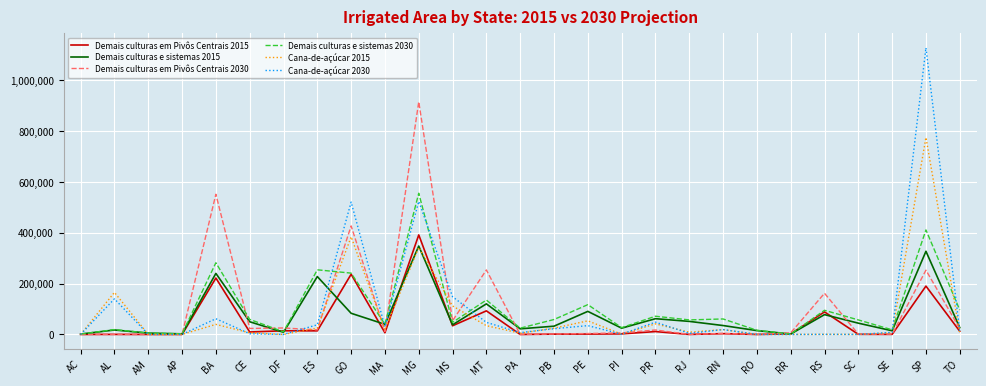

What is the total value across all series at RJ?

121614